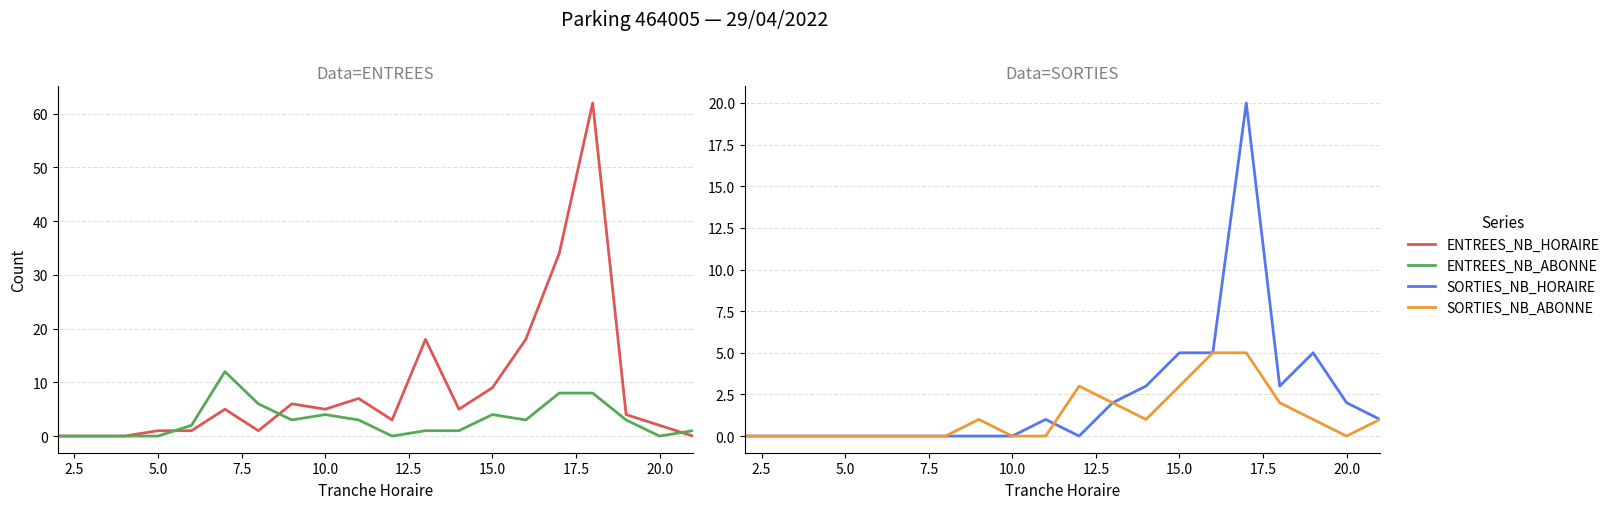

The value of SORTIES_NB_ABONNE at 15.0 is 2. True or false?

False